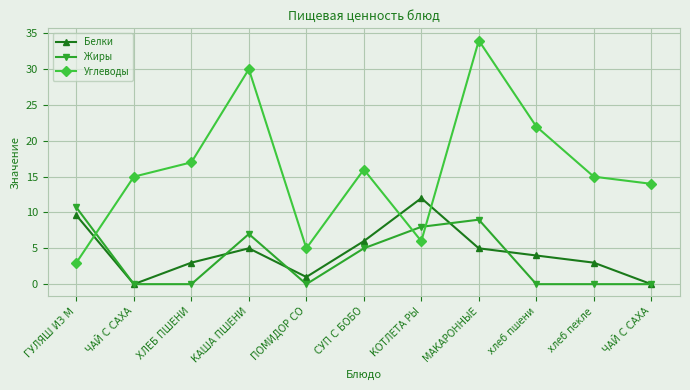

Reading left to right, list all the values displayed in this chart.

Белки: ГУЛЯШ ИЗ М=9.6	ЧАЙ С САХА=0.0	ХЛЕБ ПШЕНИ=3.0	КАША ПШЕНИ=5.0	ПОМИДОР СО=1.0	СУП С БОБО=6.0	КОТЛЕТА РЫ=12.0	МАКАРОННЫЕ=5.0	хлеб пшени=4.0	хлеб пекле=3.0	ЧАЙ С САХА=0.0
Жиры: ГУЛЯШ ИЗ М=10.7	ЧАЙ С САХА=0.0	ХЛЕБ ПШЕНИ=0.0	КАША ПШЕНИ=7.0	ПОМИДОР СО=0.0	СУП С БОБО=5.0	КОТЛЕТА РЫ=8.0	МАКАРОННЫЕ=9.0	хлеб пшени=0.0	хлеб пекле=0.0	ЧАЙ С САХА=0.0
Углеводы: ГУЛЯШ ИЗ М=3.0	ЧАЙ С САХА=15.0	ХЛЕБ ПШЕНИ=17.0	КАША ПШЕНИ=30.0	ПОМИДОР СО=5.0	СУП С БОБО=16.0	КОТЛЕТА РЫ=6.0	МАКАРОННЫЕ=34.0	хлеб пшени=22.0	хлеб пекле=15.0	ЧАЙ С САХА=14.0